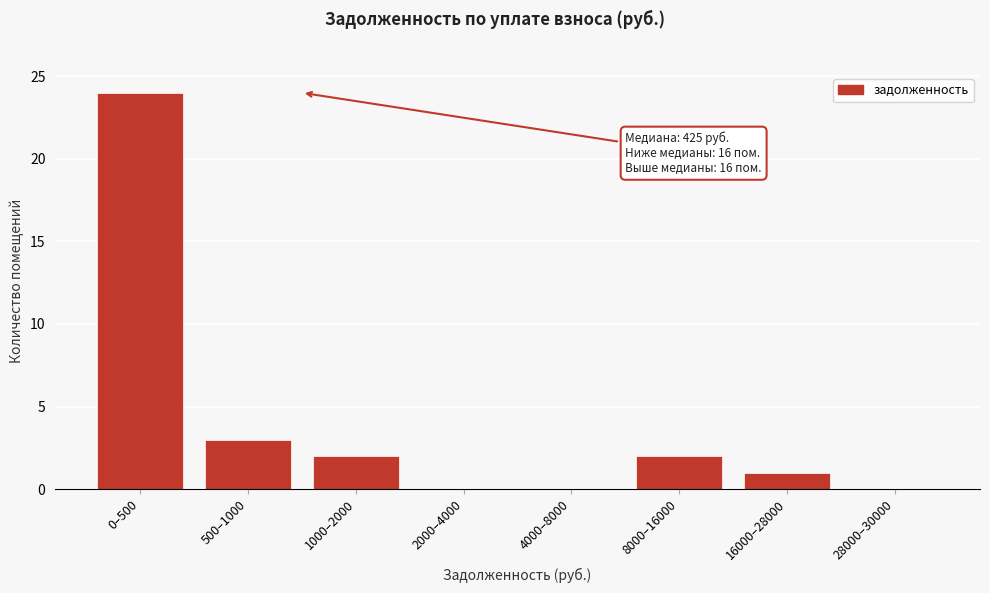

Reading left to right, transcribe all the data shown in this chart.

0–500=24	500–1000=3	1000–2000=2	2000–4000=0	4000–8000=0	8000–16000=2	16000–28000=1	28000–30000=0